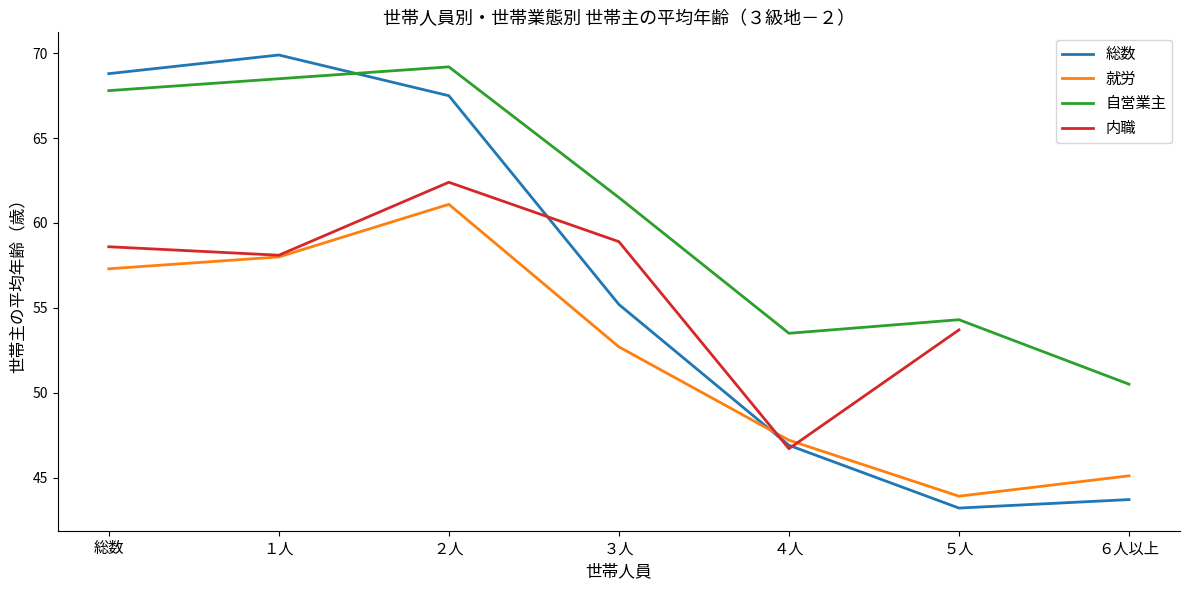

Between ６人以上 and １人, which is larger?

１人